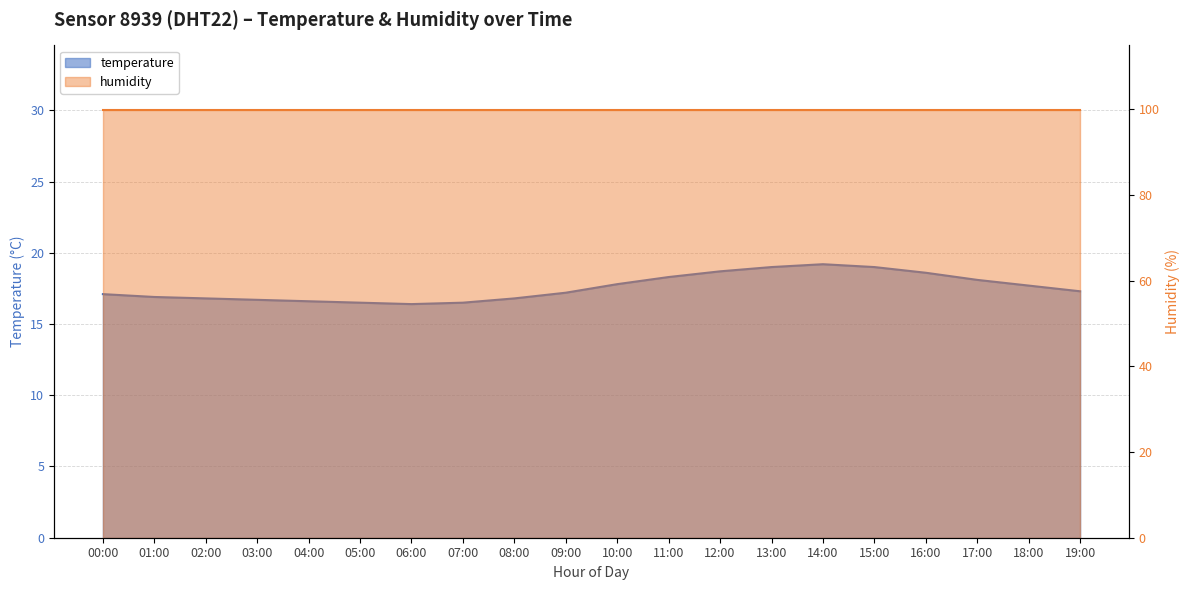

How many interior local valleys (lower than both neighbors) does the data have?

1